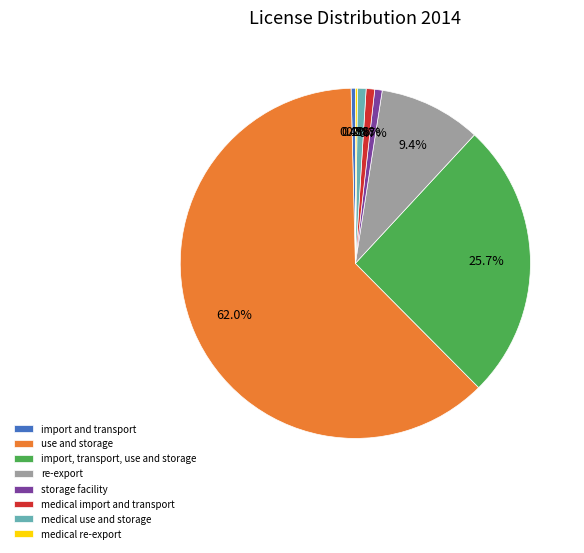

What percentage is the medical import and transport slice, to the nearest percent?

1%